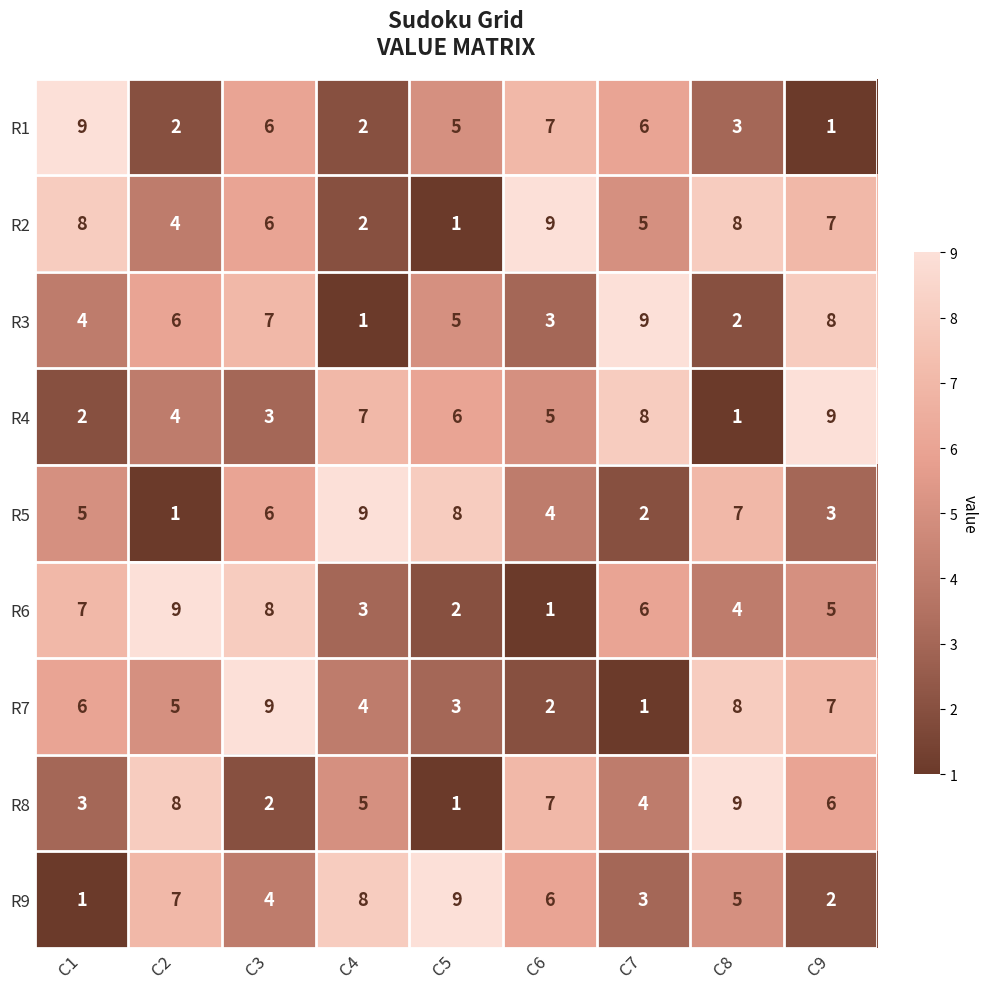

Where is R9 nearest to the value 5?

C8